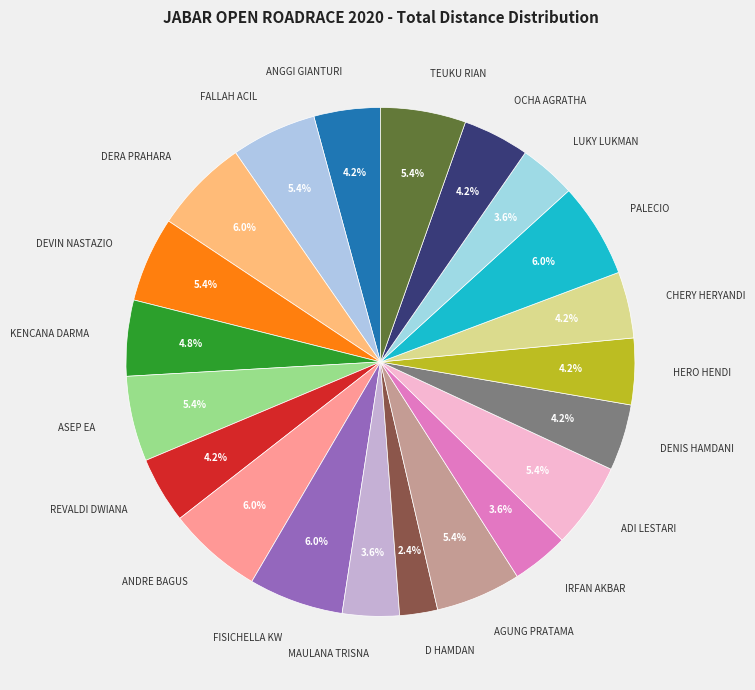

To the nearest percent, what is the difference between the D HAMDAN and FALLAH ACIL slice percentages?

3%